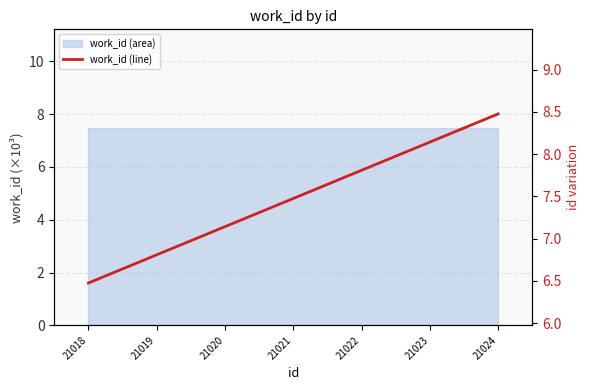

At which label is the value closest to 7?

21020